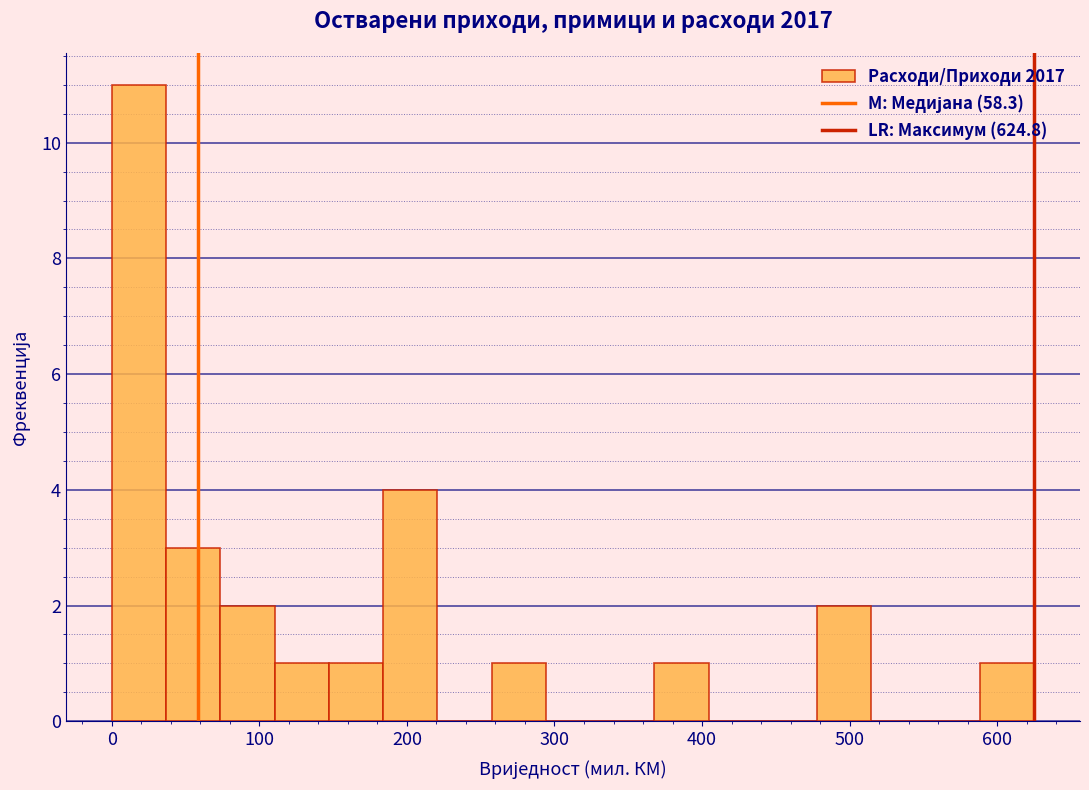

Around what value on the x-axis is the tallest bar? Give the approximate position of its centre, as read against the axis.

20